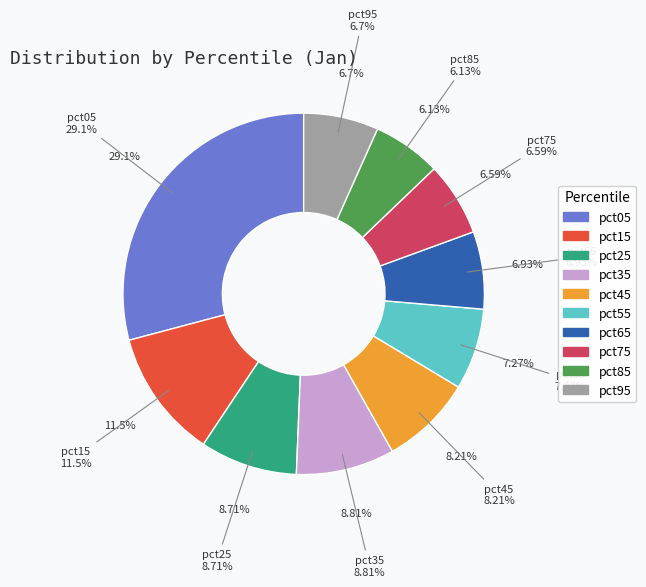

How many segments does this pie chart have?

10